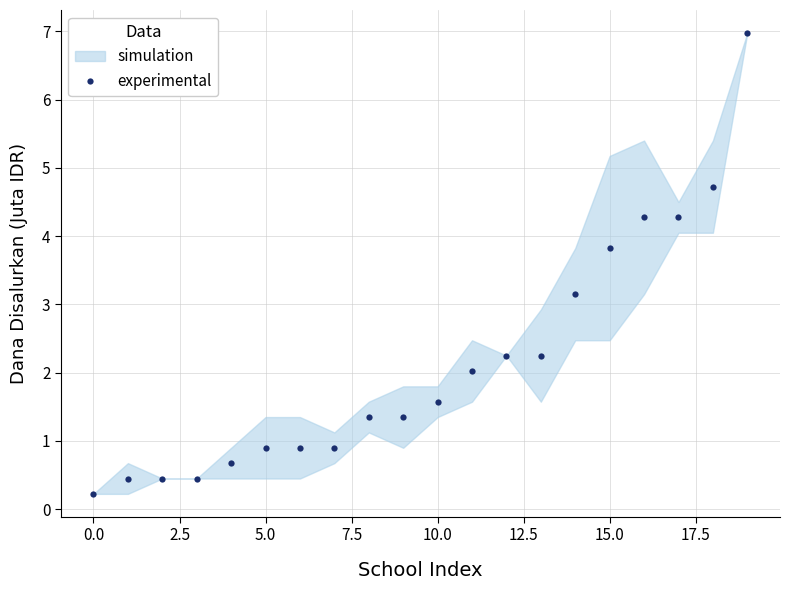

The value at 5.0 is 0.5. True or false?

False